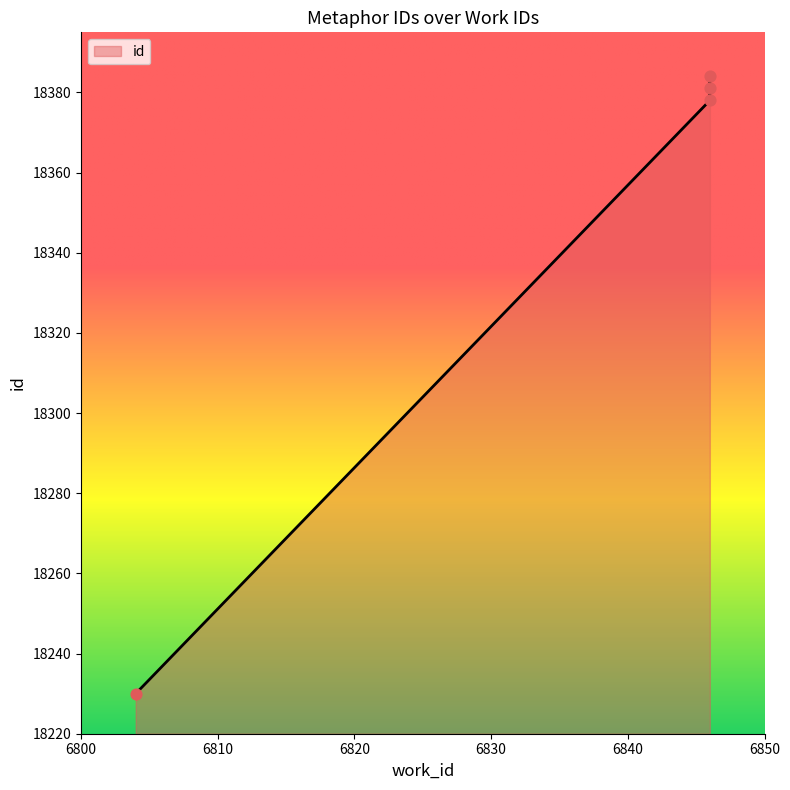

Which has a higher value, 6846 or 6846?

6846